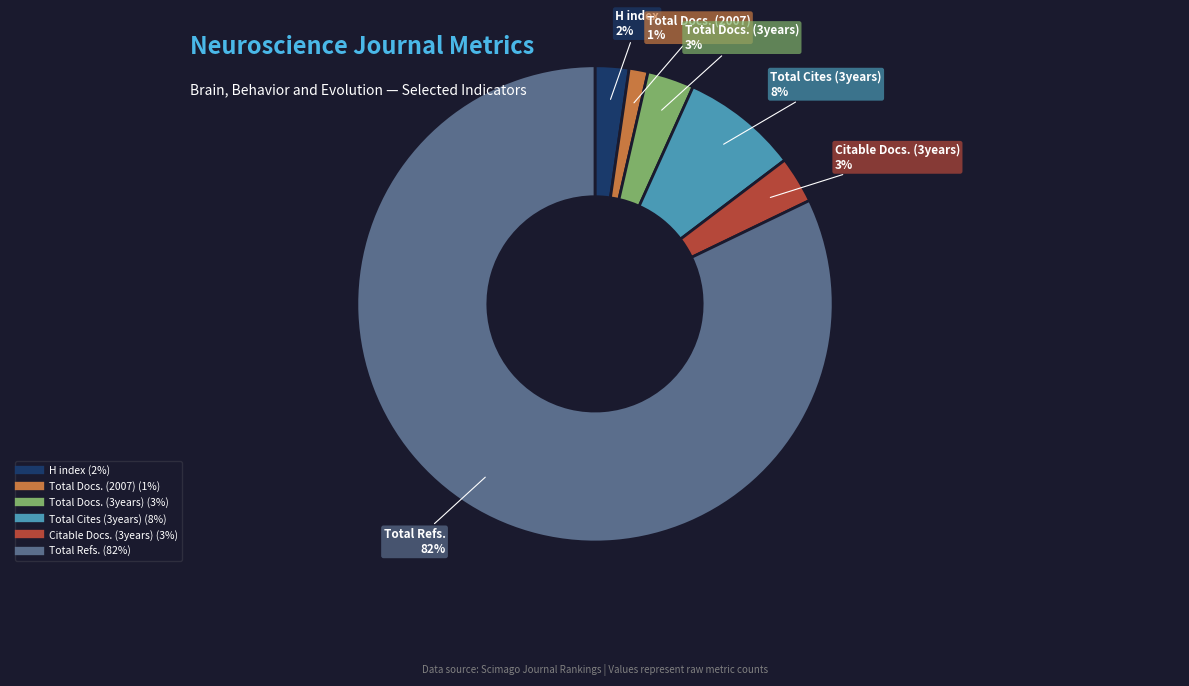

Which slice represents more than half of the pie?

Total Refs.